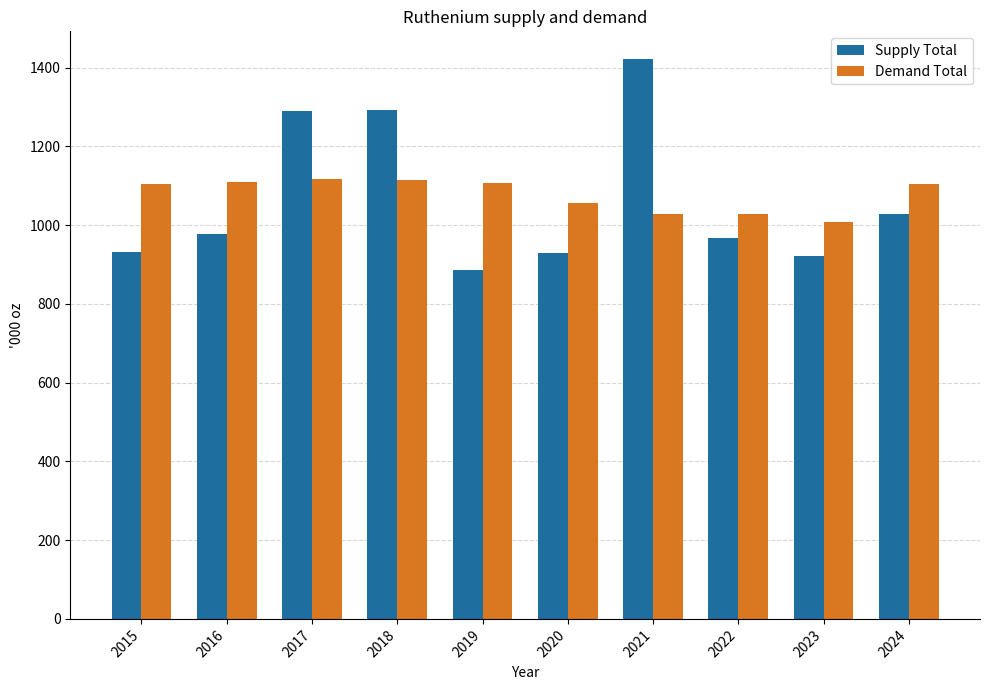

Rank the series at 2024 from lowest to highest value.

Supply Total, Demand Total